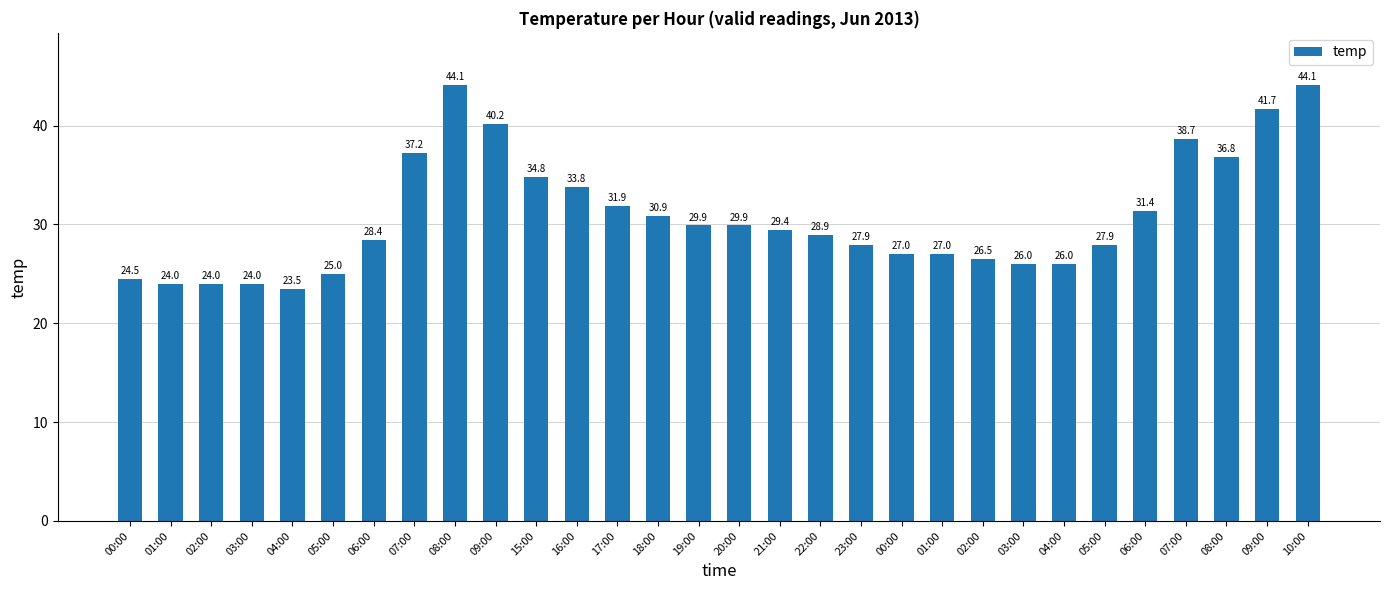

Count the number of data series in this chart.

1